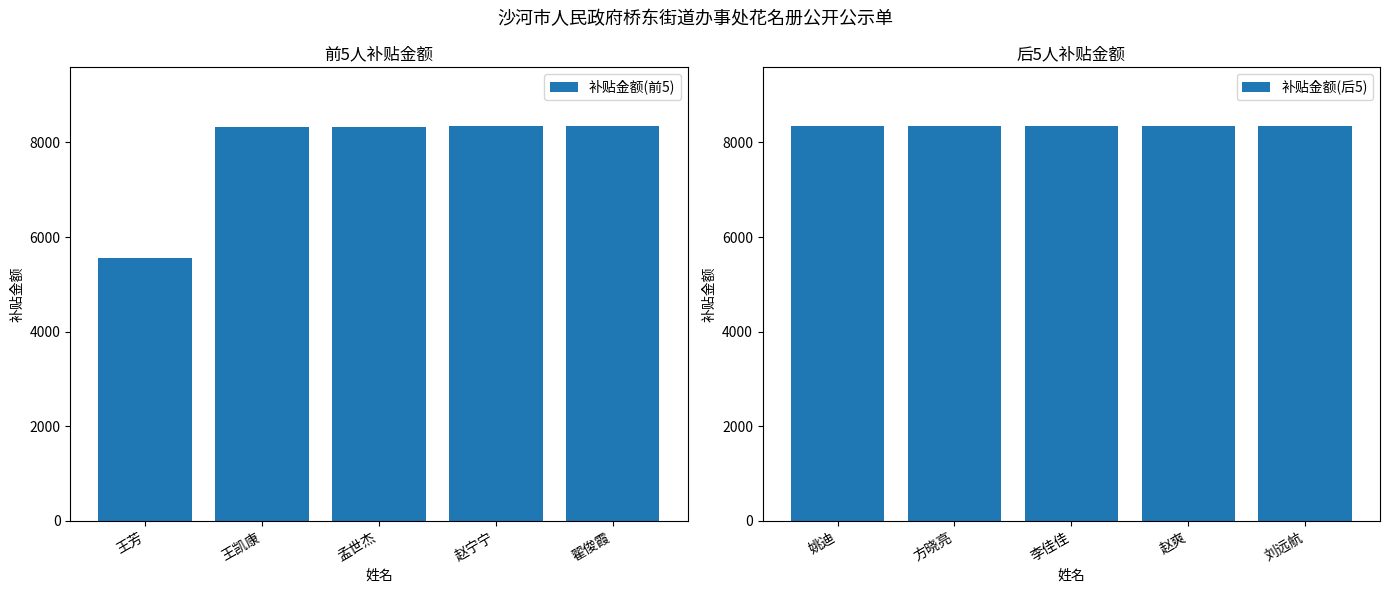

Which series has the largest range (max minus min)?

补贴金额(前5)